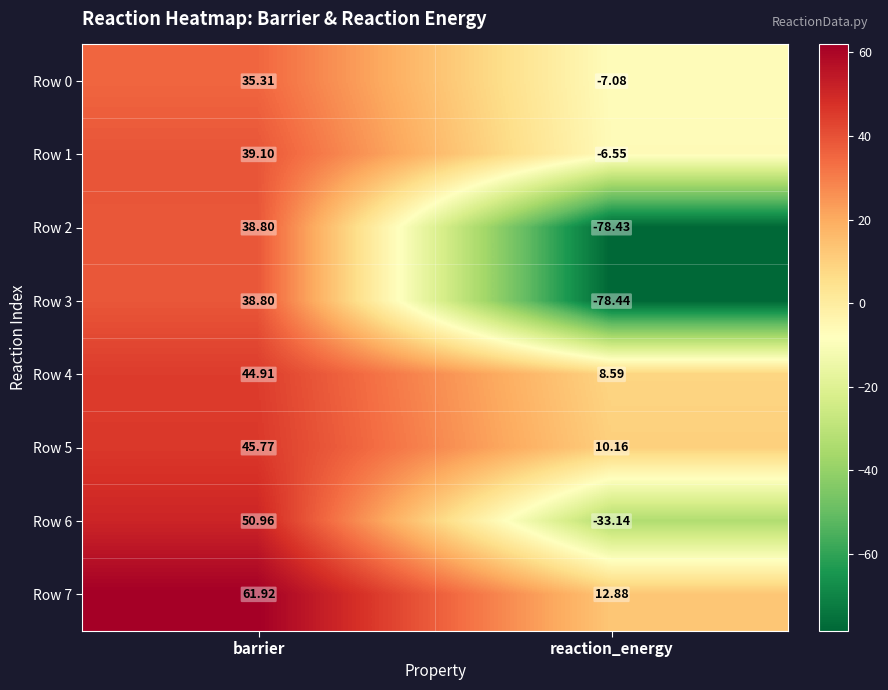

Where does the Row 4 series first go above 44?

barrier